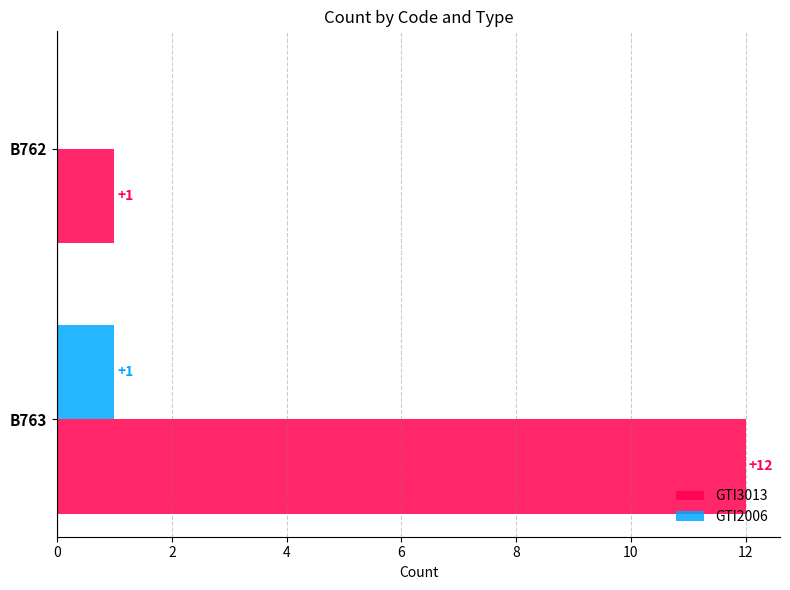

Which series has the largest total across all categories?

GTI3013